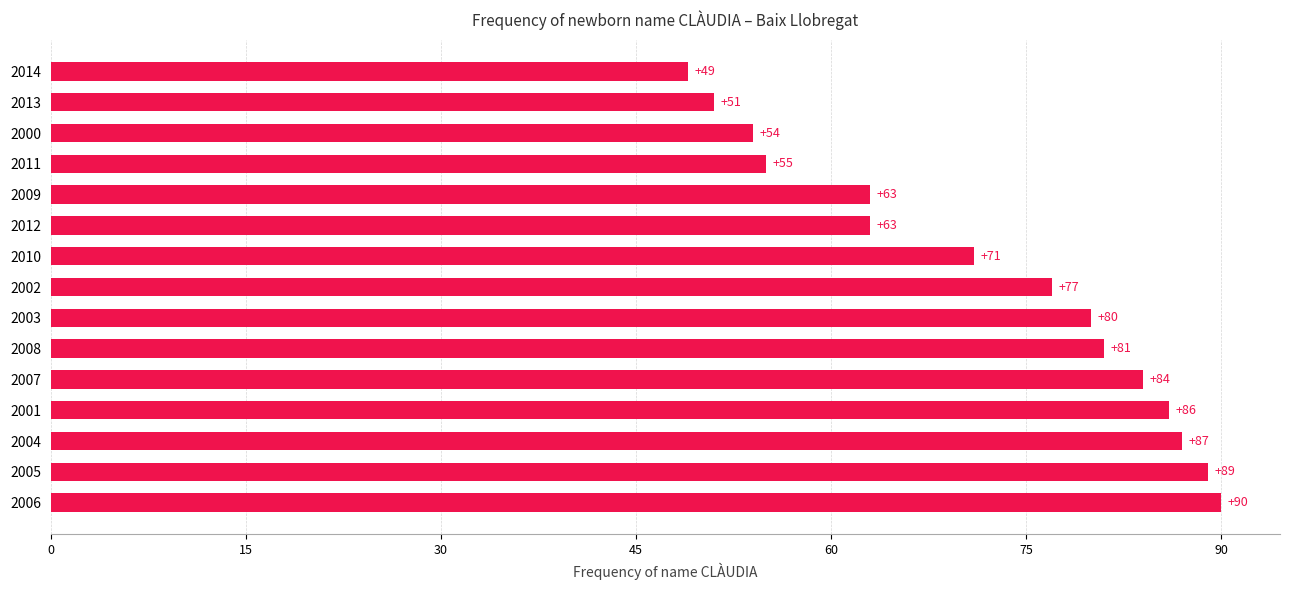

What is the sum of all values?

1080